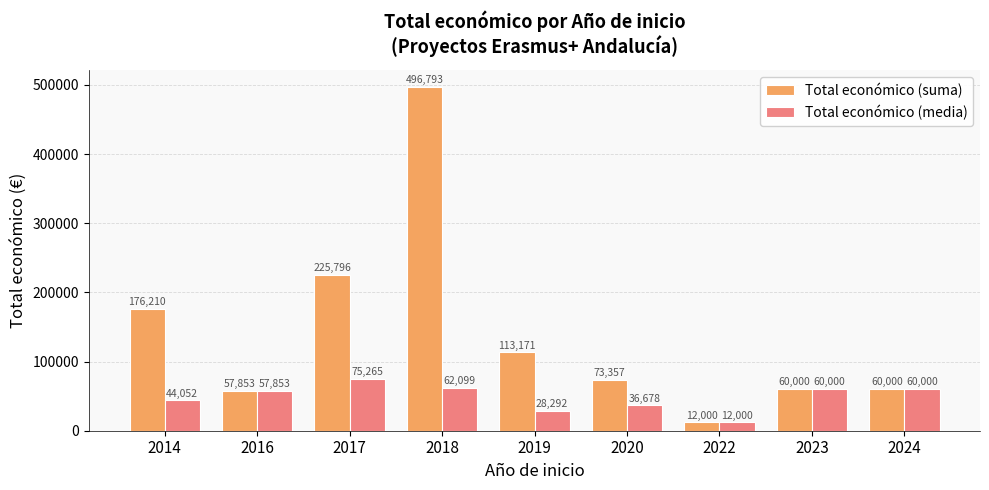

Which series has the widest spread of values?

Total económico (suma)